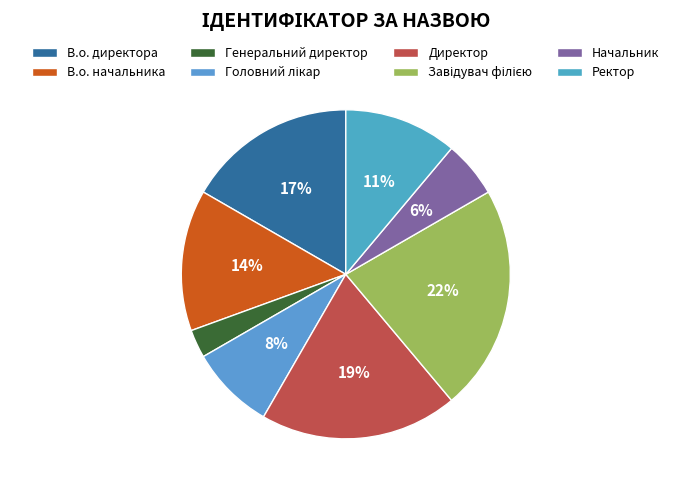

Does Головний лікар account for over 50% of the chart?

No